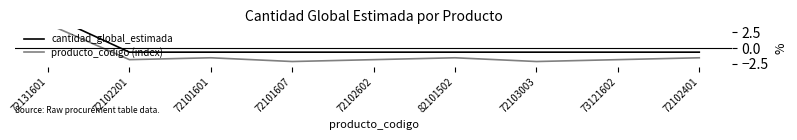

At which label is cantidad_global_estimada closest to 2?

72102201